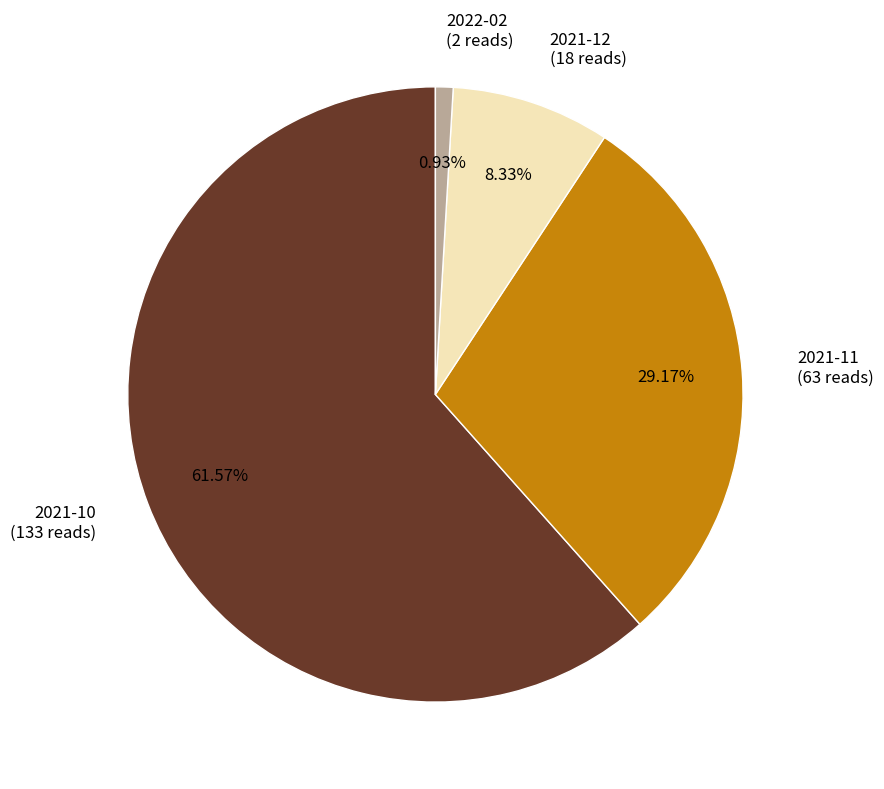

Is it true that 2021-10 is 48% of the pie?

False